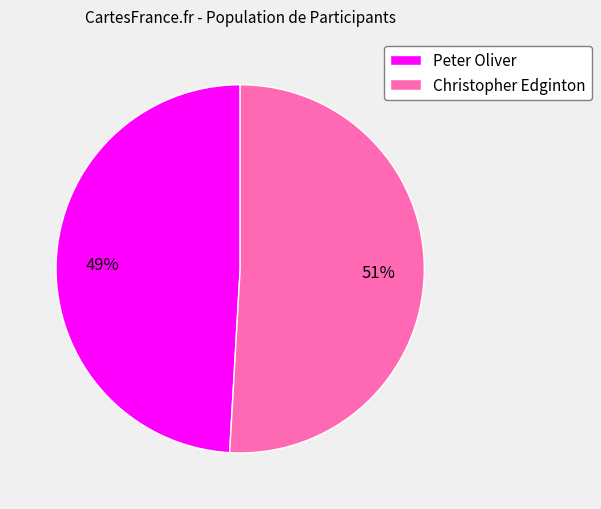

Does Christopher Edginton represent more than half of the total?

Yes